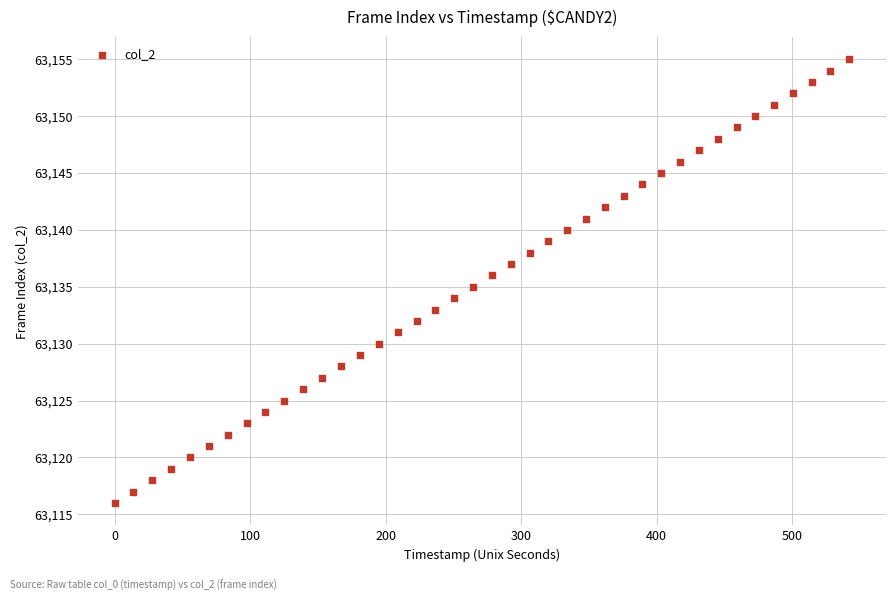

What is the range of Y values (max minus min)?

39